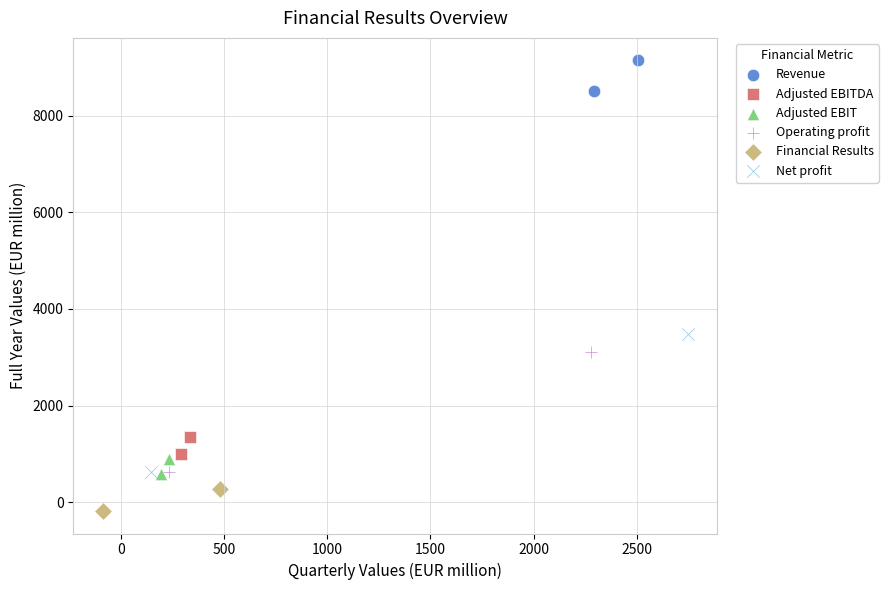

Which series contains the lowest Y value?

Financial Results